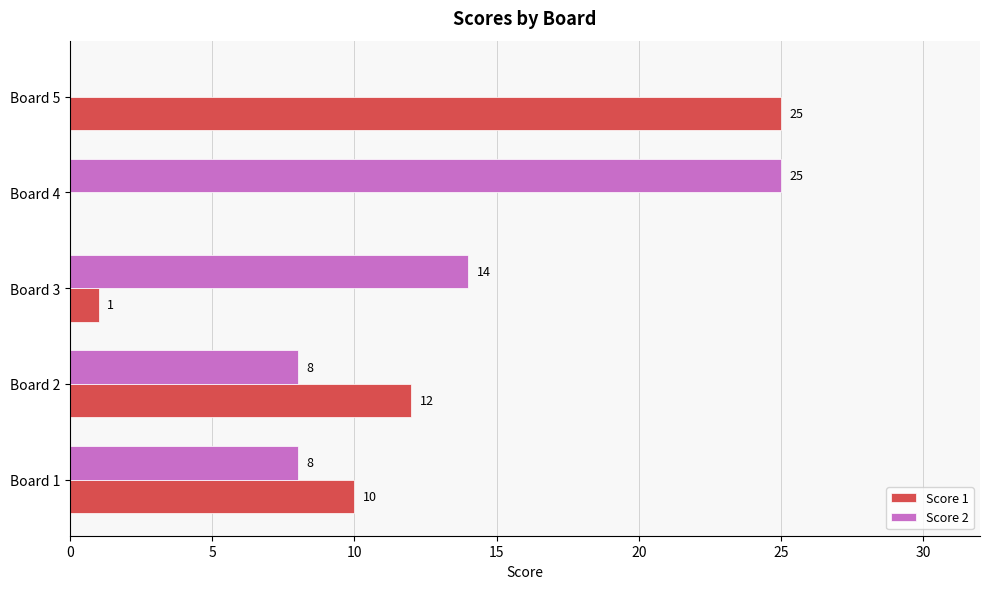

What is the sum of the Score 1 values at Board 1 and Board 3?

11